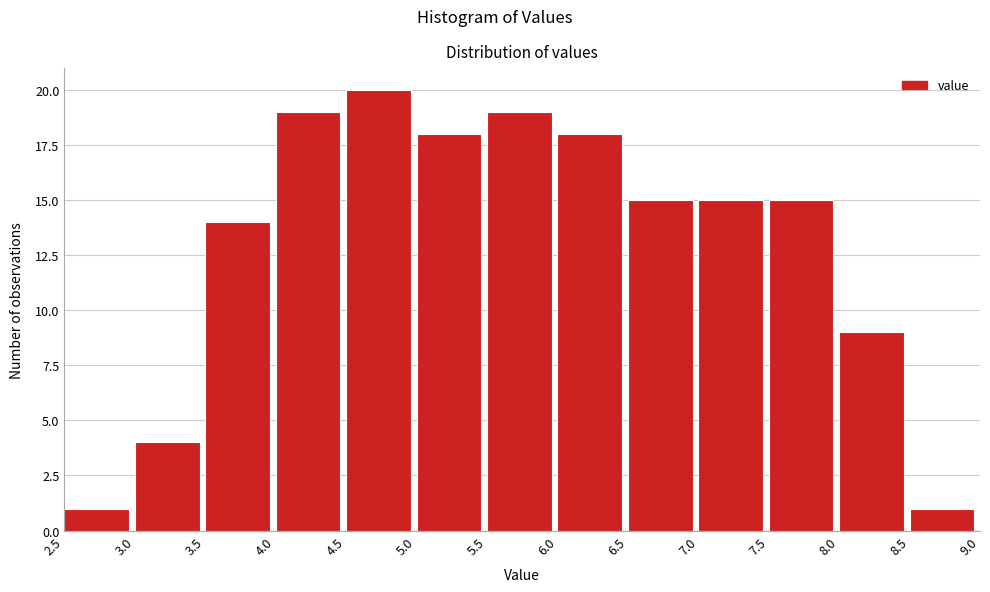

How tall is the bar that spans 5.0 to 5.5 on the x-axis? The values are not printed on the chart, so give them approximately, as read against the axis.

18